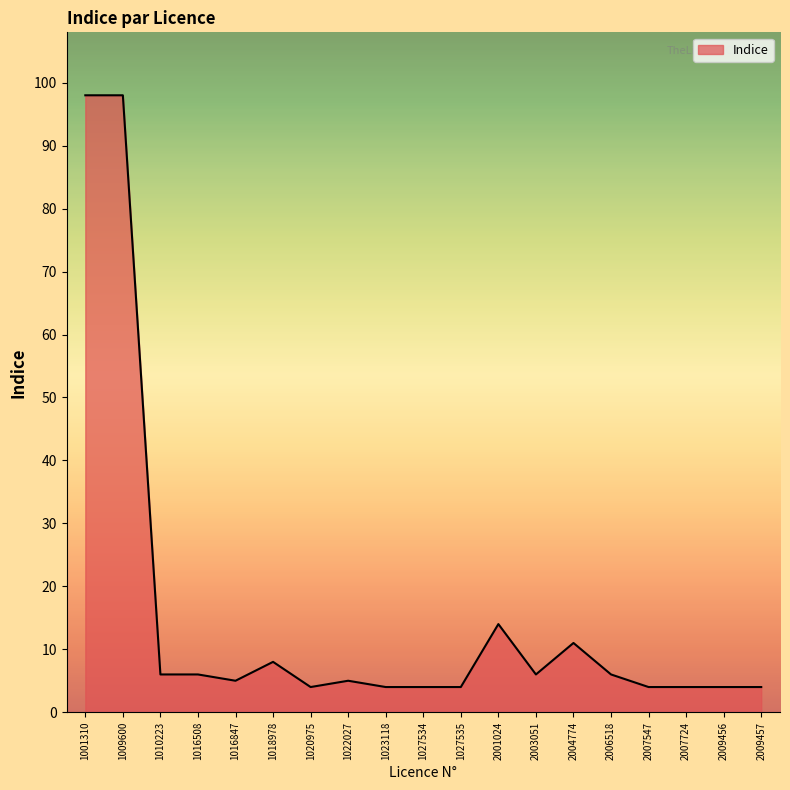

Is it true that the value at 1016508 is 6?

True